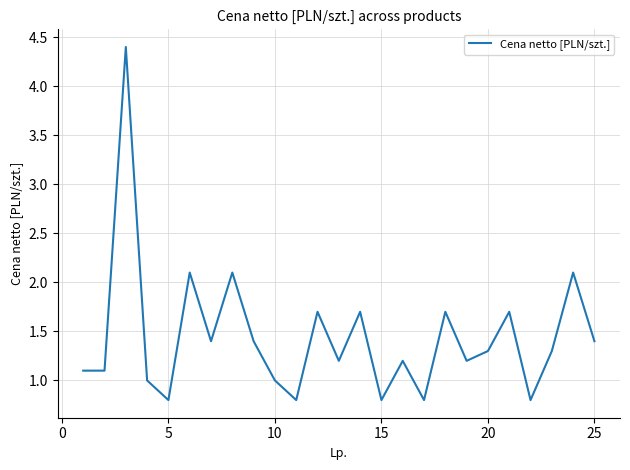

What is the smallest value displayed?

0.8